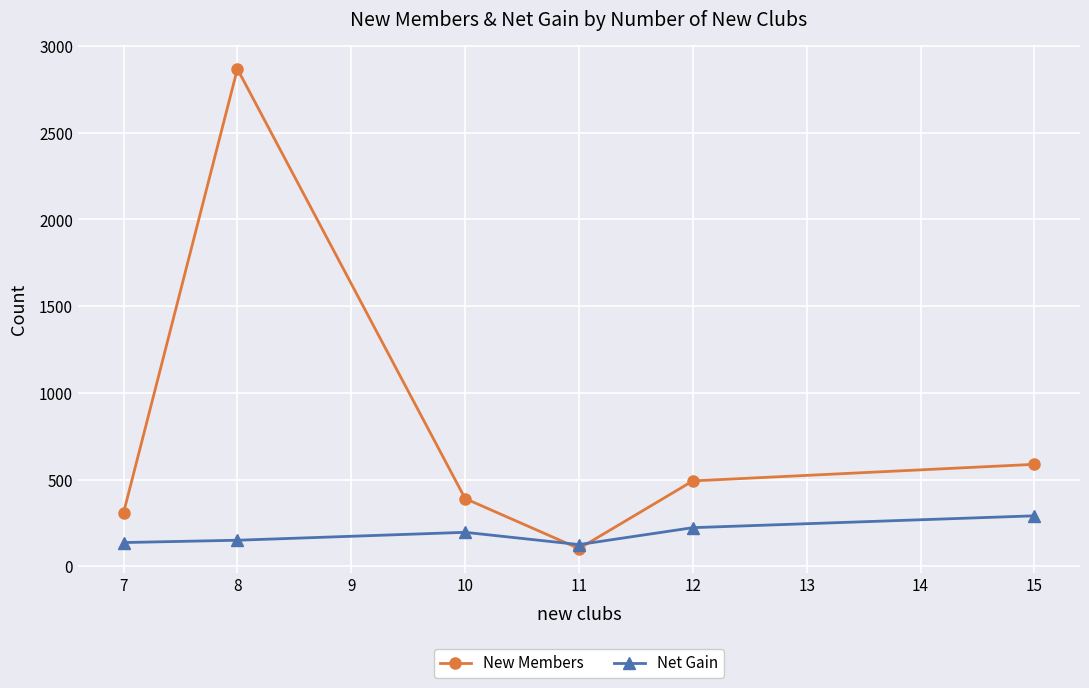

True or false: New Members has more than 0 interior local peaks.

True